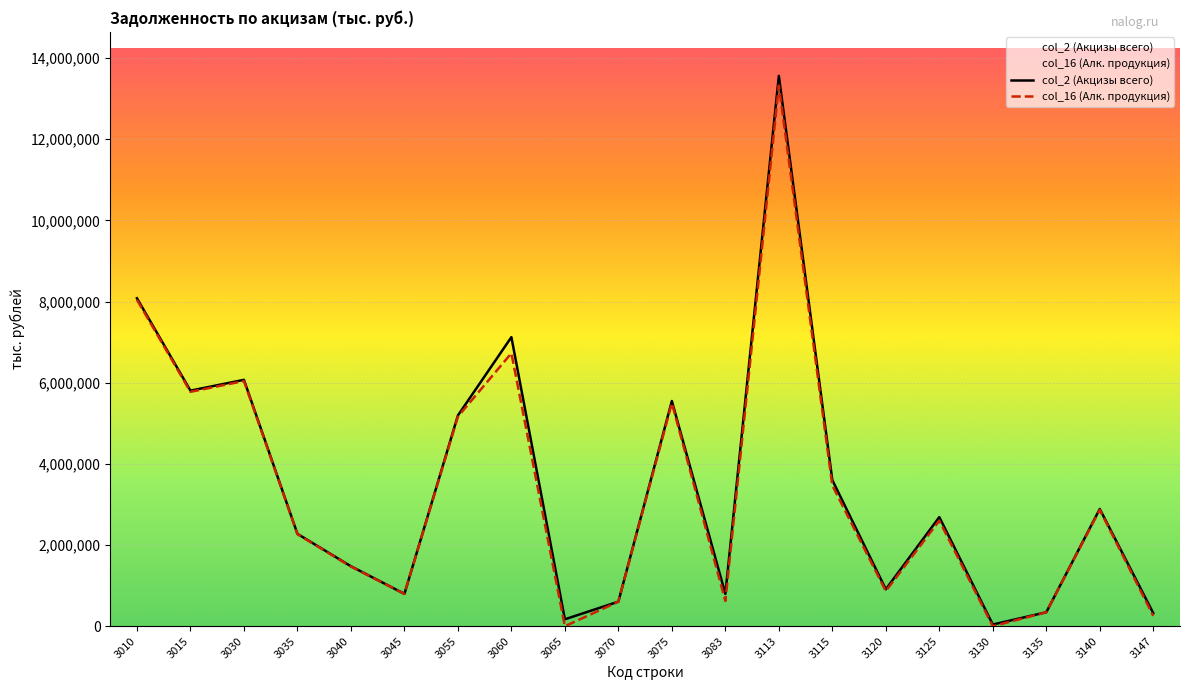

Which series has the widest spread of values?

col_2 (Акцизы всего)